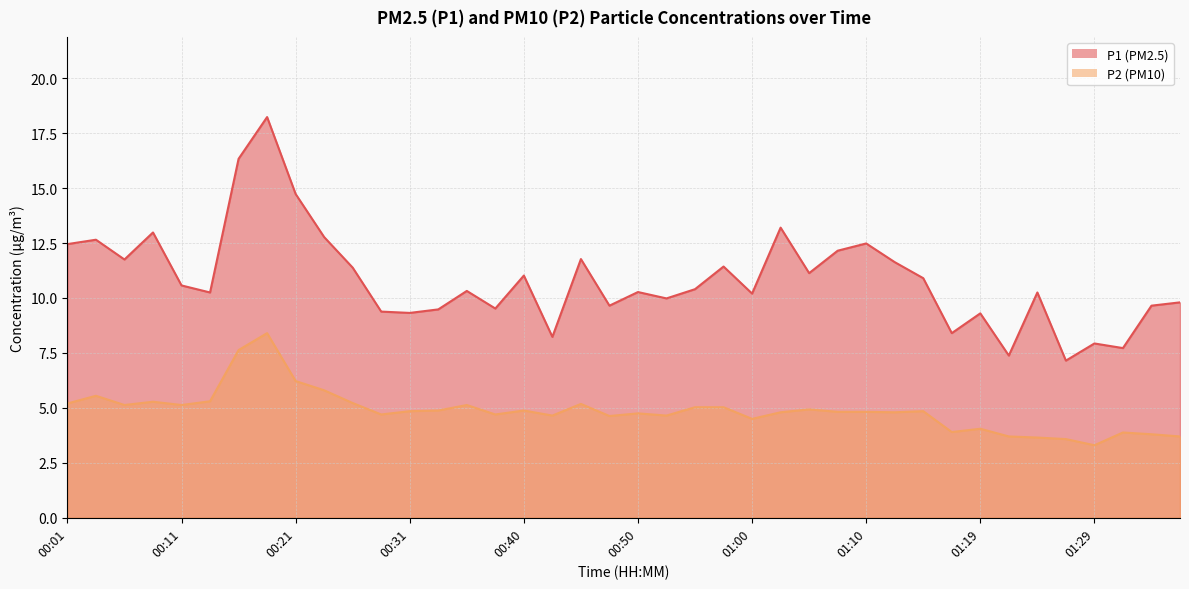

What is the difference between the P2 values at 00:14 and 00:55?

0.3